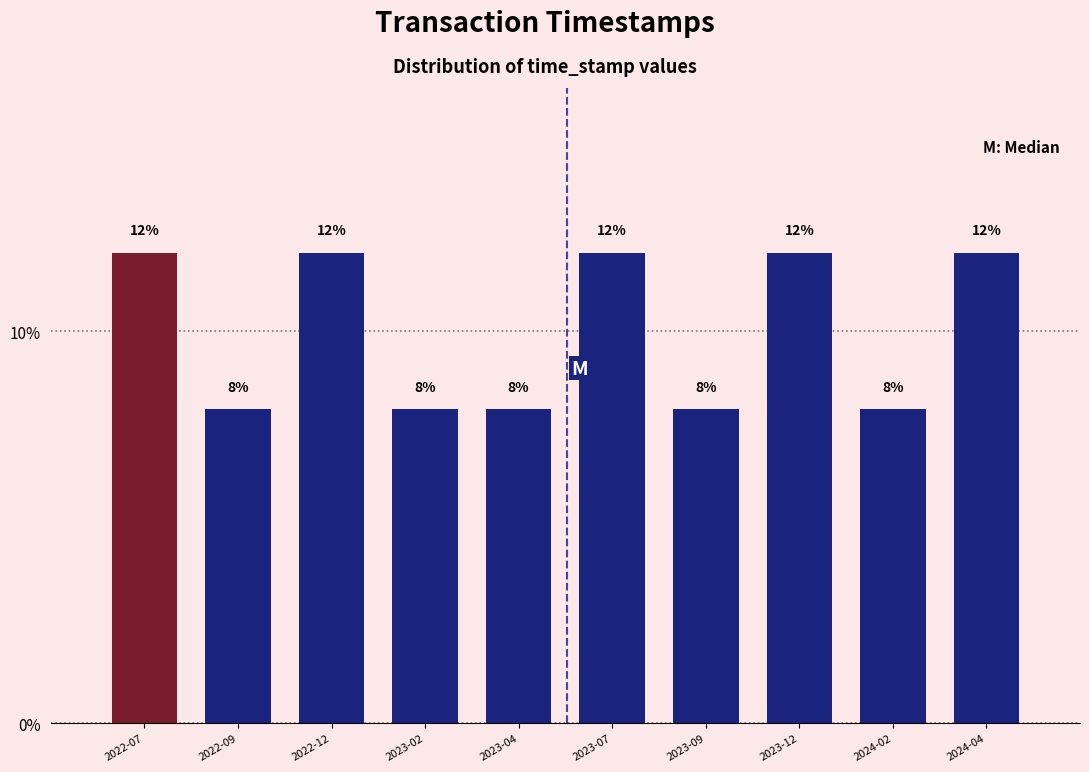

Reading left to right, transcribe all the data shown in this chart.

2022-07=12	2022-09=8	2022-12=12	2023-02=8	2023-04=8	2023-07=12	2023-09=8	2023-12=12	2024-02=8	2024-04=12